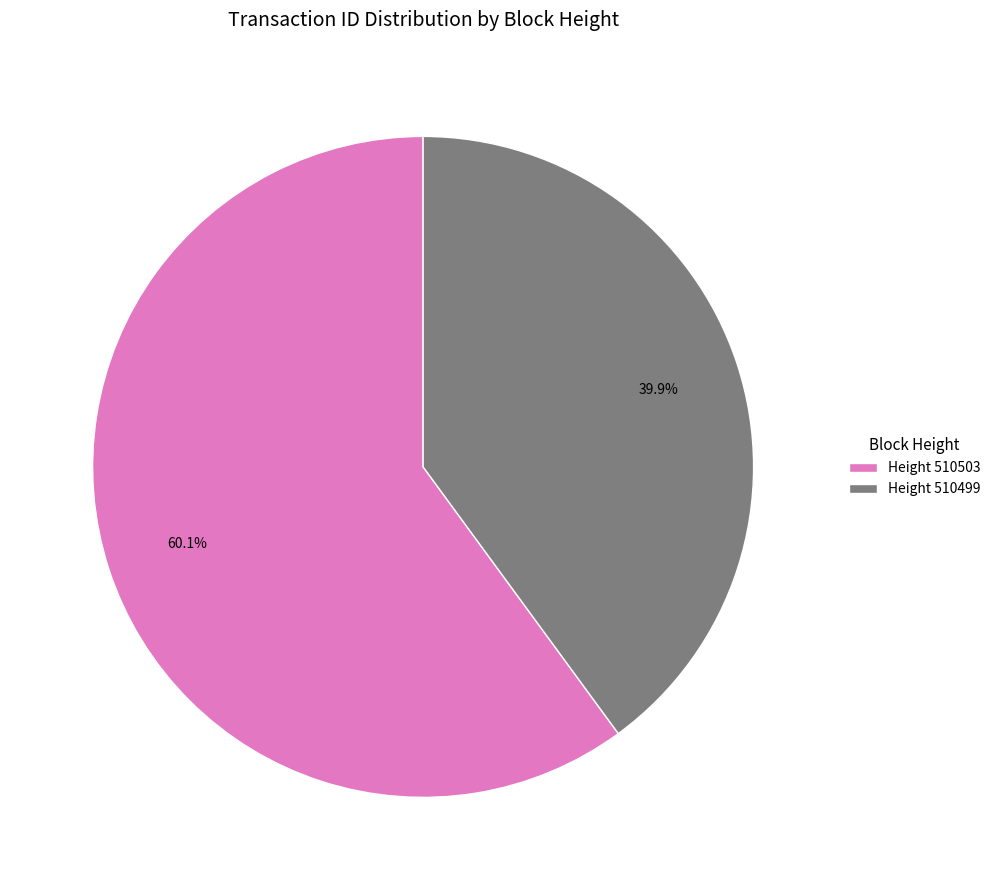

Which slice represents more than half of the pie?

Height 510503